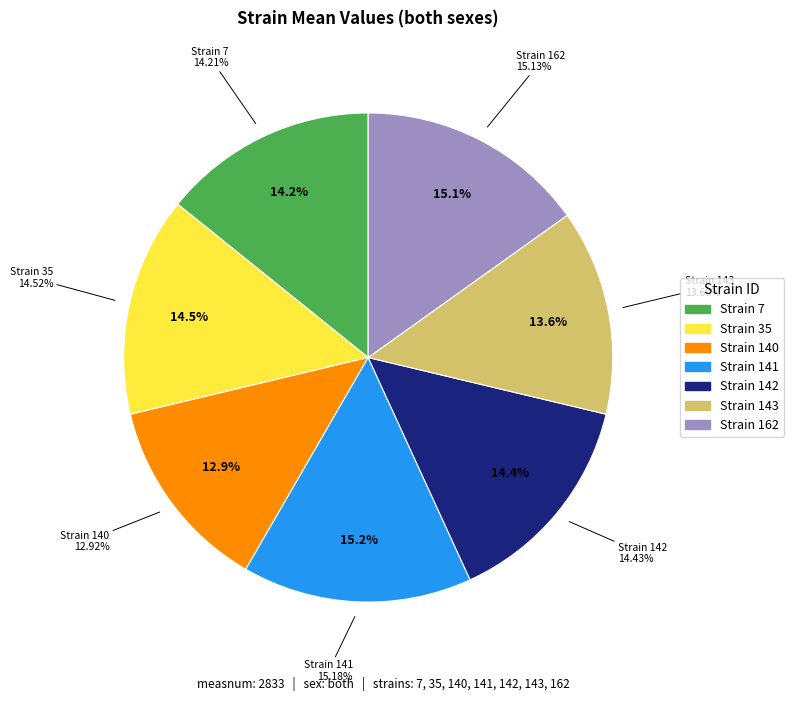

Rank the categories by value from lowest to highest.

140, 143, 7, 142, 35, 162, 141